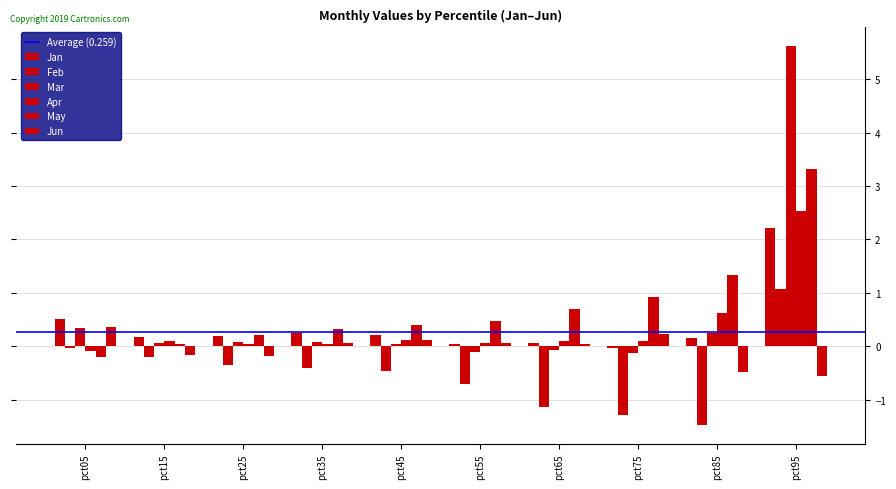

How many bars are there in total?

60